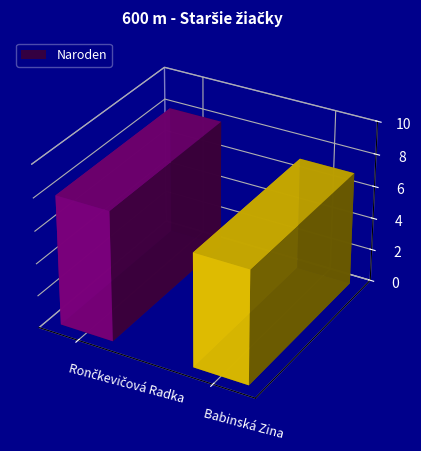

The value at Rončkevičová Radka is 8. True or false?

True